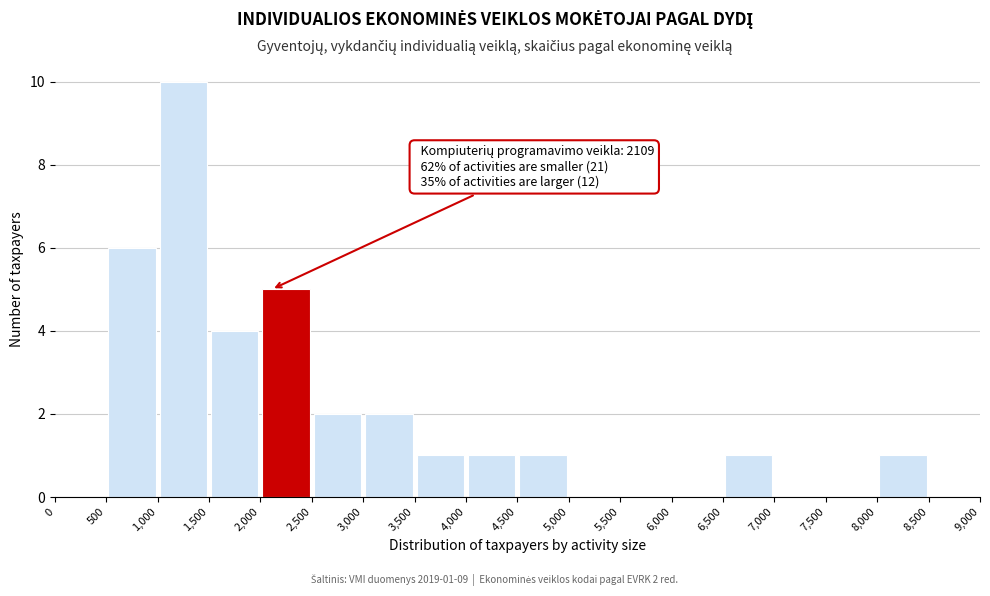

Which range on the x-axis has the tallest bar?

1,000 to 1,500